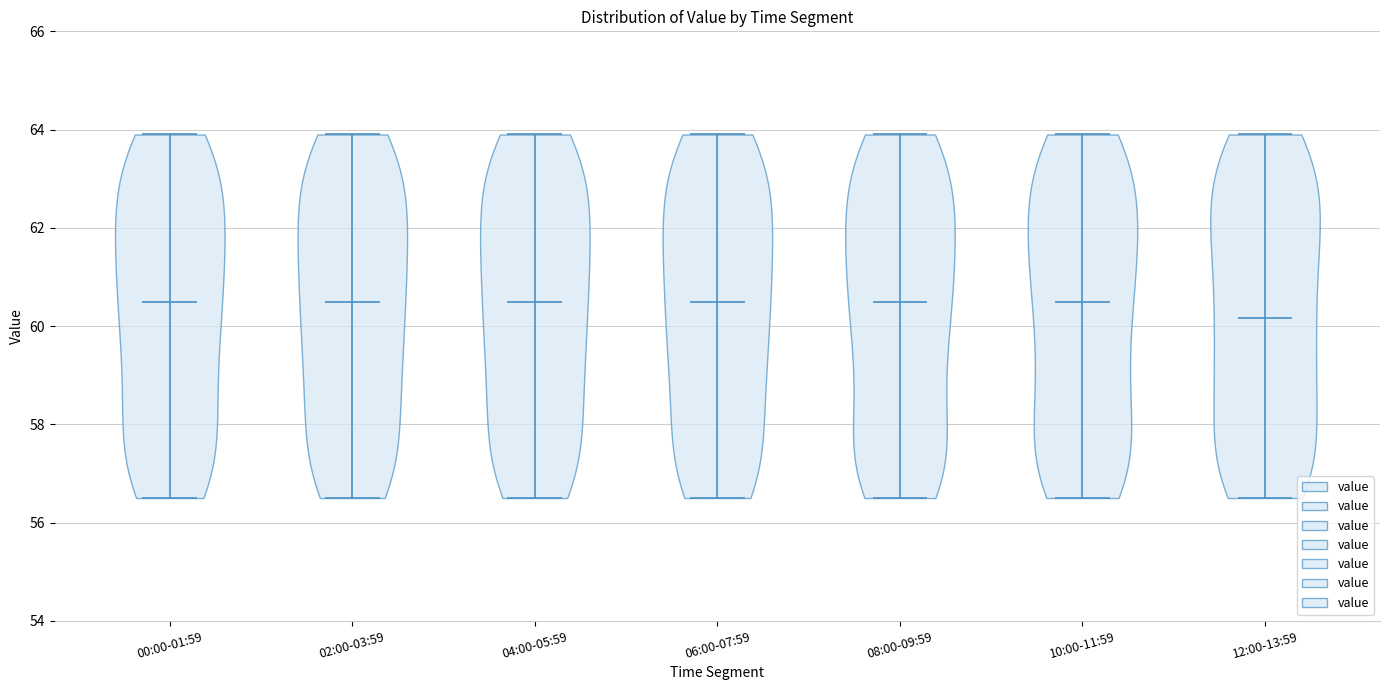

Reading left to right, read every violin against the y-axis: where its median line is, and the lowest and highest points it reaches. The values are not printed on the chart, so give them approximately, as read against the axis.

00:00-01:59: median line 60.4, lowest point 56.6, highest point 64.0
02:00-03:59: median line 60.4, lowest point 56.6, highest point 64.0
04:00-05:59: median line 60.4, lowest point 56.6, highest point 64.0
06:00-07:59: median line 60.4, lowest point 56.6, highest point 64.0
08:00-09:59: median line 60.4, lowest point 56.6, highest point 64.0
10:00-11:59: median line 60.4, lowest point 56.6, highest point 64.0
12:00-13:59: median line 60.2, lowest point 56.6, highest point 64.0